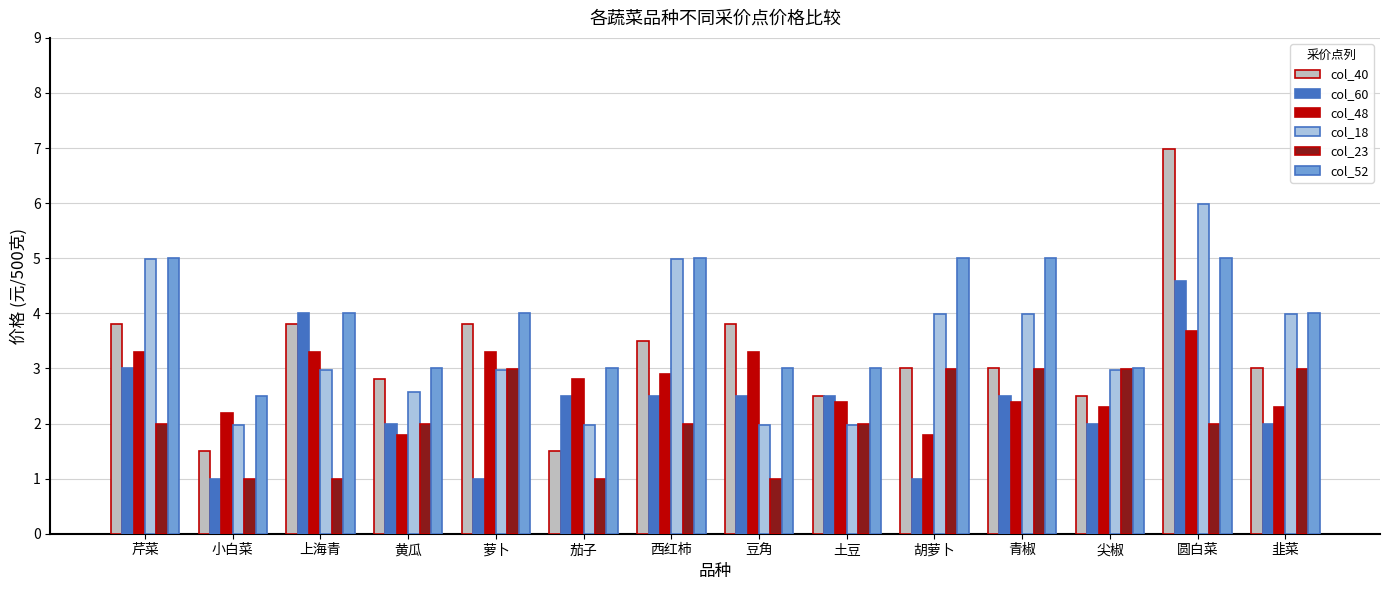

What is the average value of the col_40 series?

3.2